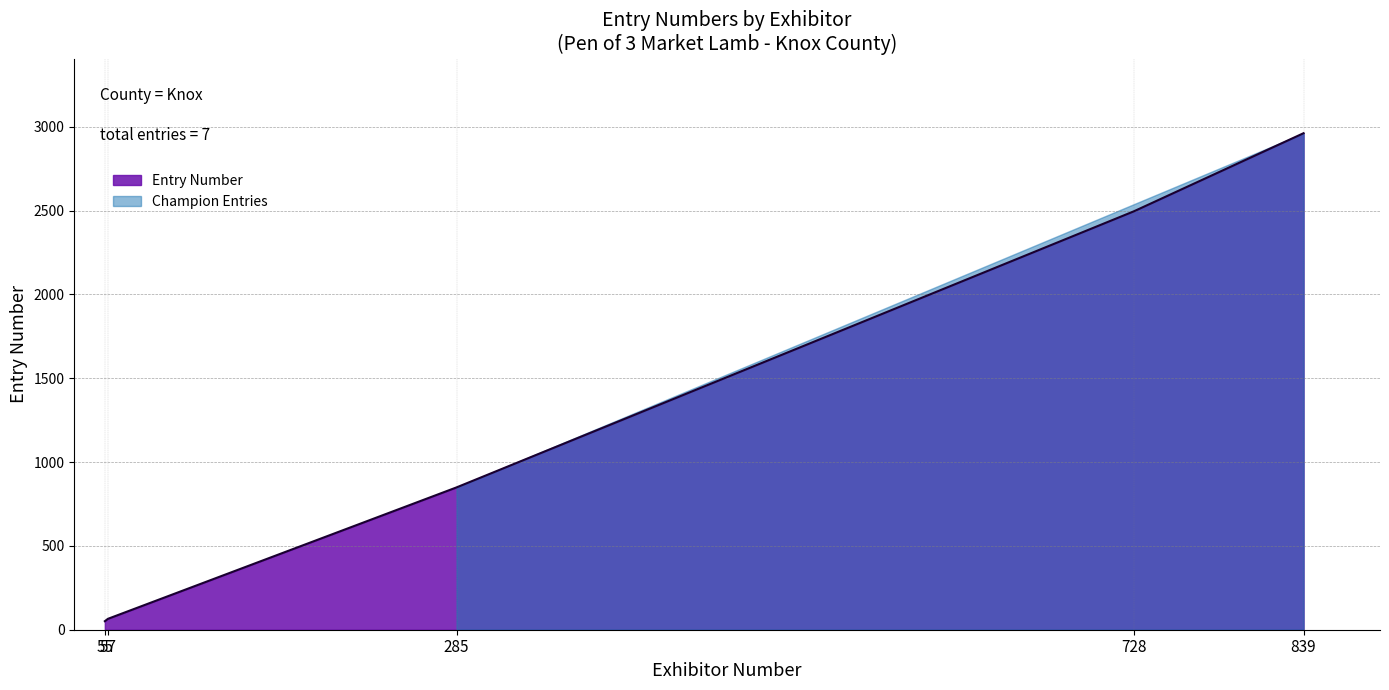

Count the number of categories in the chart.

7